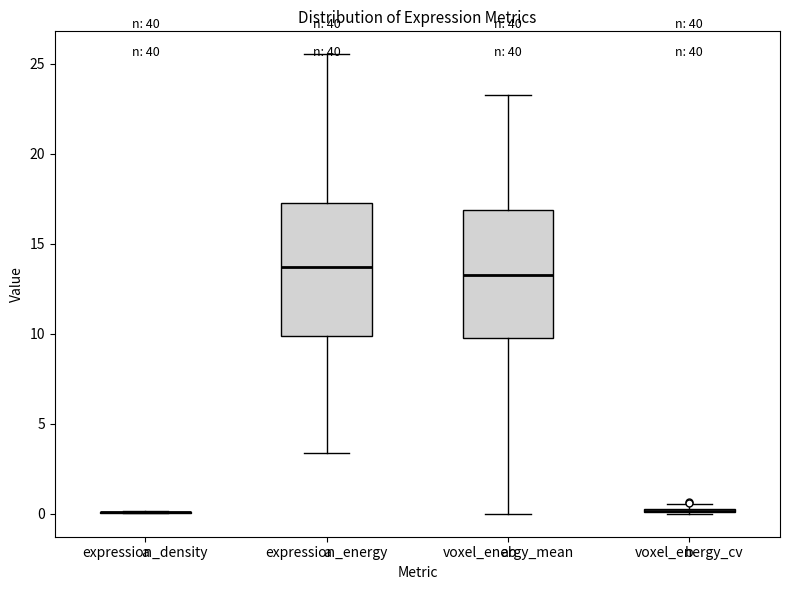

Where is the upper edge of the box for voxel_energy_cv on the y-axis? The values are not printed on the chart, so give them approximately, as read against the axis.

0.5